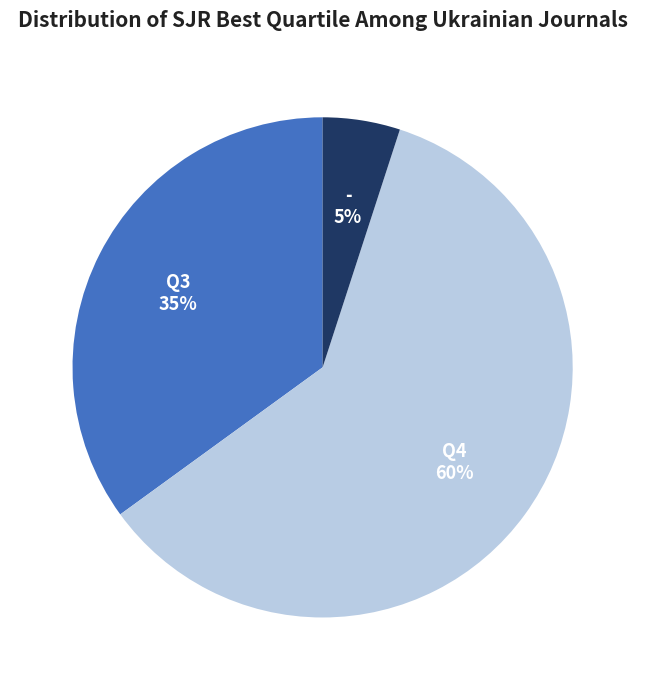

True or false: Q3 accounts for 26% of the total.

False